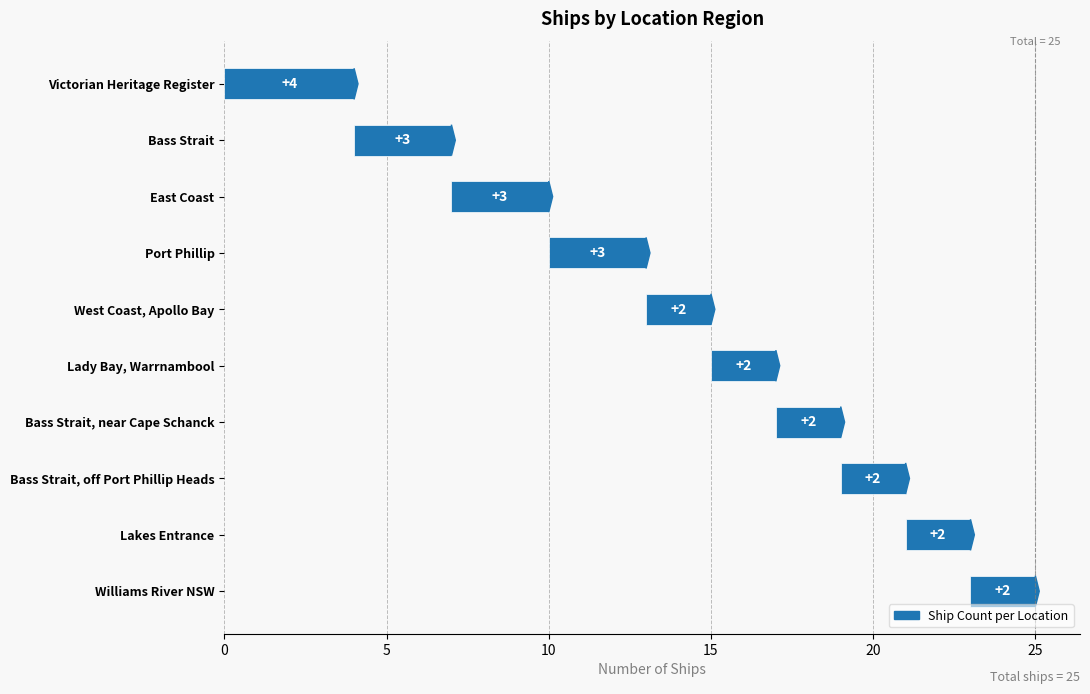

What is the change in value from Victorian Heritage Register to West Coast, Apollo Bay?

-2